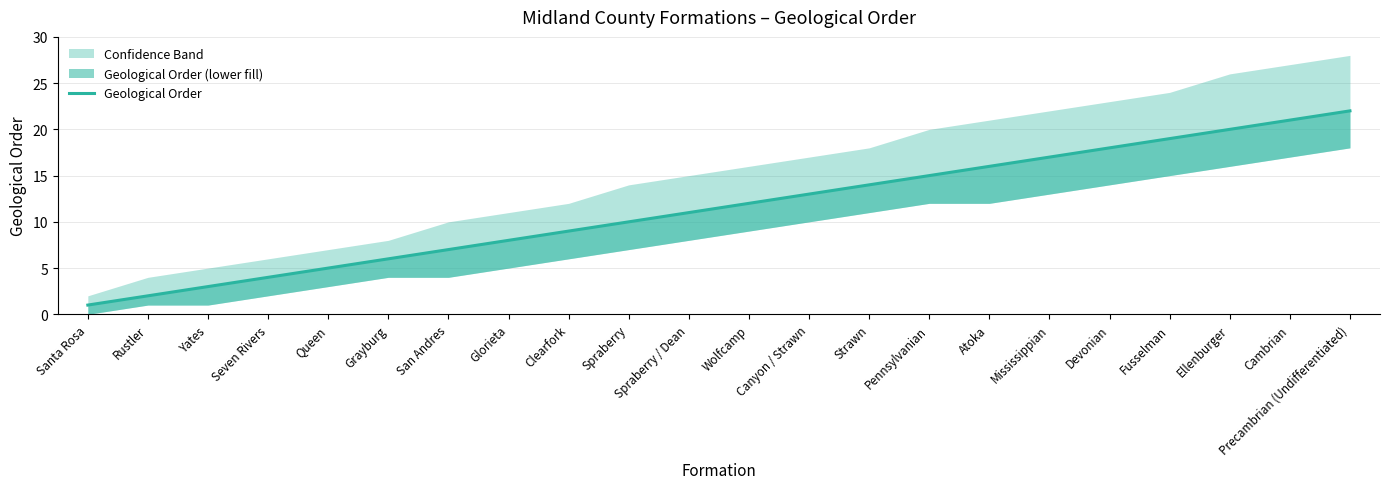

What is the label of the 12th point from the right?

Spraberry / Dean